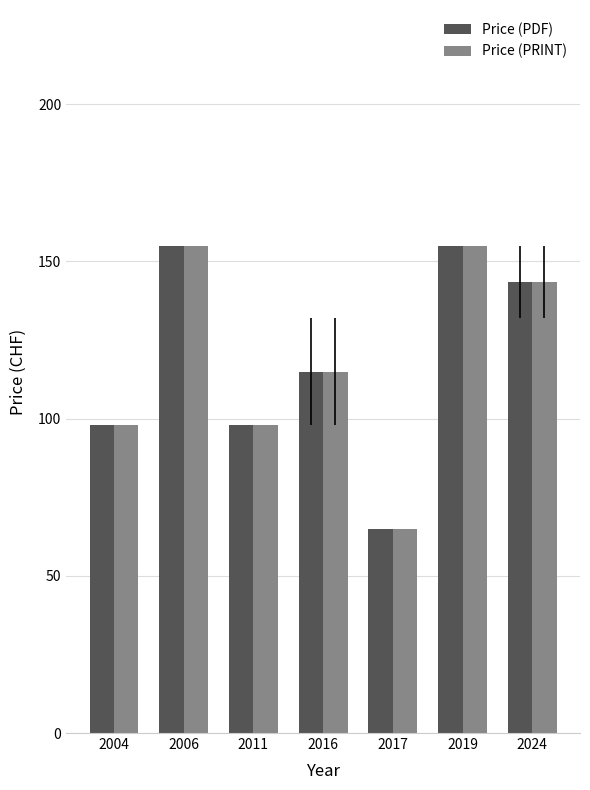

What is the difference between the maximum and minimum values in the Price (PDF) series?

90.0